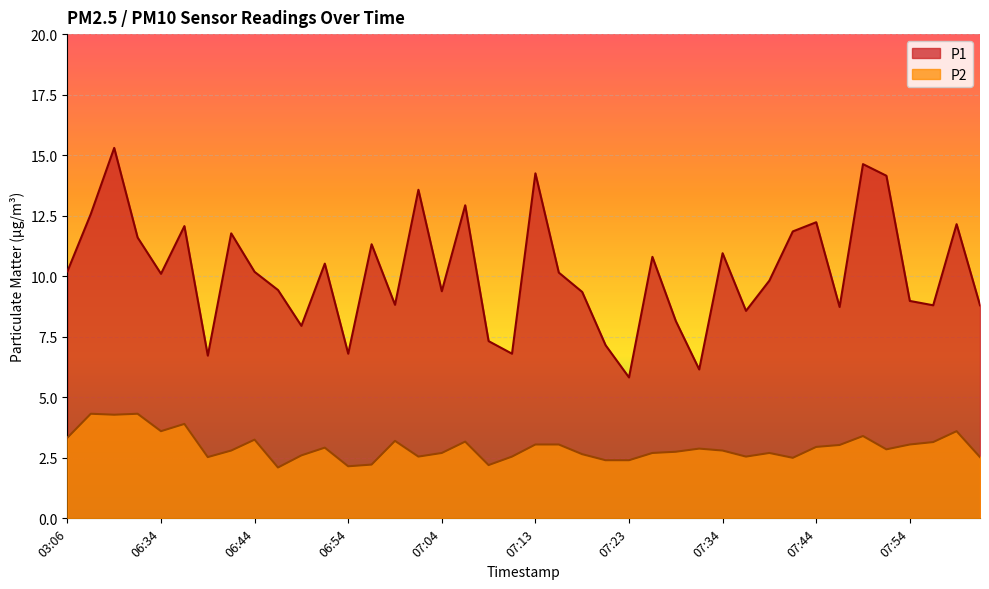

List the series in order of their peak value, lowest first.

P2, P1